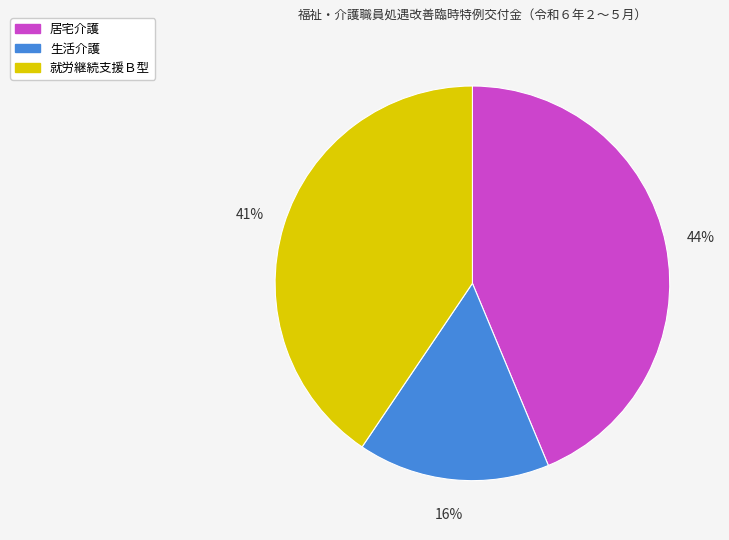

Combined, do 就労継続支援Ｂ型 and 居宅介護 account for over 50%?

Yes